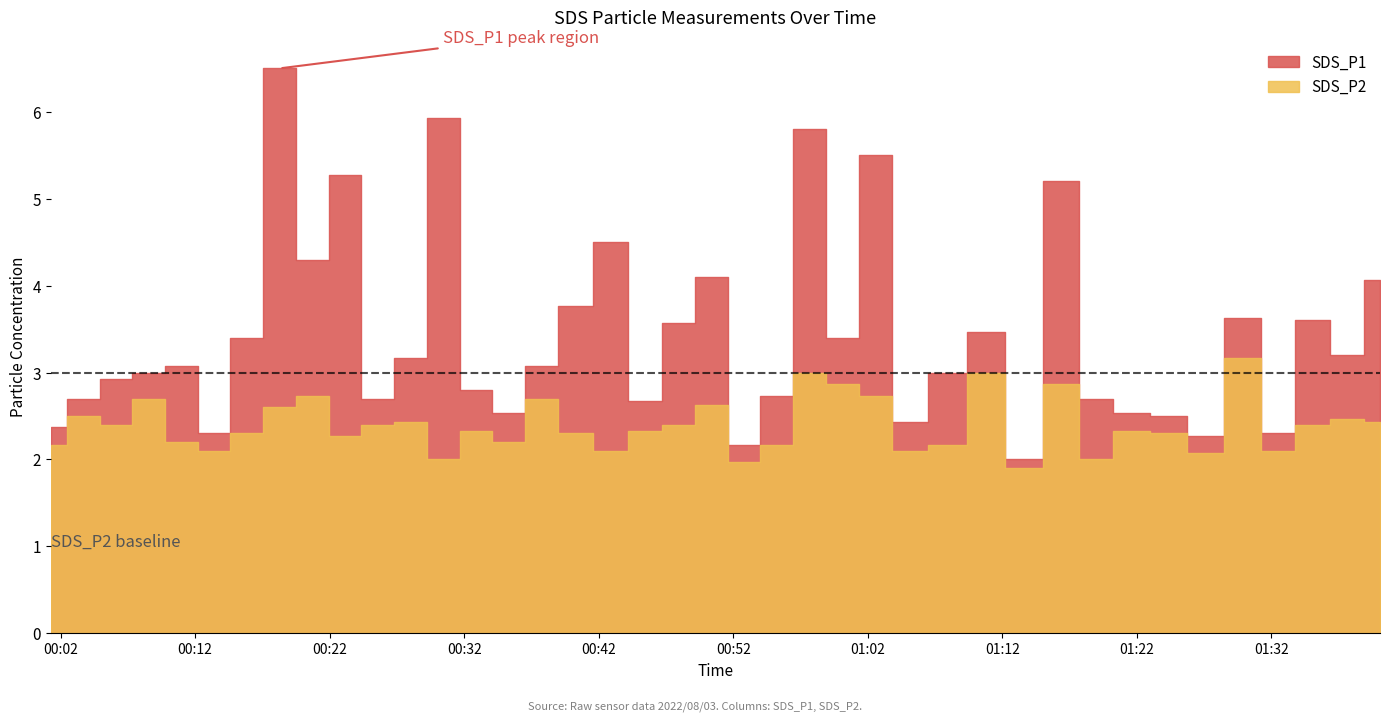

List the series in order of their peak value, lowest first.

SDS_P2, SDS_P1